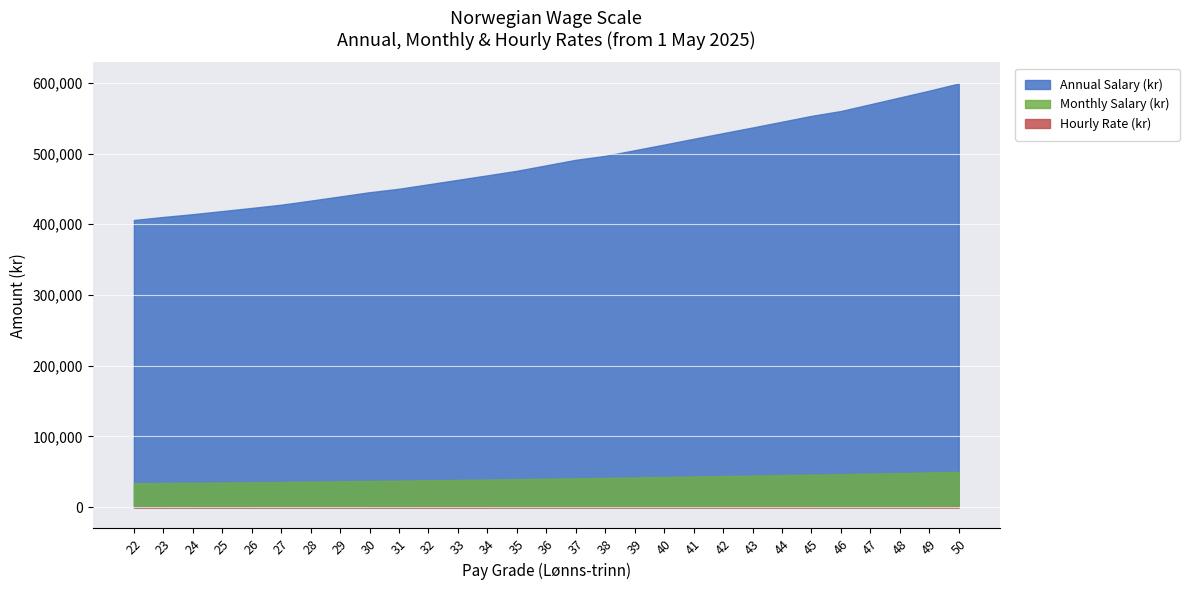

Reading right to left, what are all the values shown in this chart?

Annual Salary (kr): 599076.0	588888.0	579300.0	569700.0	560124.0	553236.0	545040.0	536844.0	528852.0	520848.0	512688.0	504708.0	496764.0	491136.0	483384.0	475632.0	469200.0	462864.0	456552.0	450252.0	445332.0	439368.0	433416.0	427692.0	423120.0	418680.0	414276.0	410364.0	406044.0
Monthly Salary (kr): 49923.0	49074.0	48275.0	47475.0	46677.0	46103.0	45420.0	44737.0	44071.0	43404.0	42724.0	42059.0	41397.0	40928.0	40282.0	39636.0	39100.0	38572.0	38046.0	37521.0	37111.0	36614.0	36118.0	35641.0	35260.0	34890.0	34523.0	34197.0	33837.0
Hourly Rate (kr): 312.0	306.7	301.7	296.7	291.7	288.1	283.9	279.6	275.4	271.3	267.0	262.9	258.7	255.8	251.8	247.7	244.4	241.1	237.8	234.5	231.9	228.8	225.7	222.8	220.4	218.1	215.8	213.7	211.5